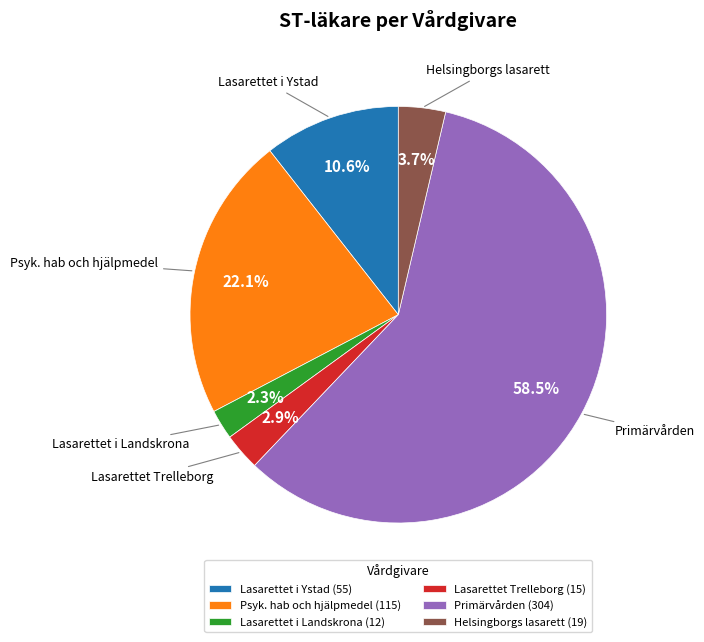

True or false: Lasarettet i Landskrona accounts for 2% of the total.

True